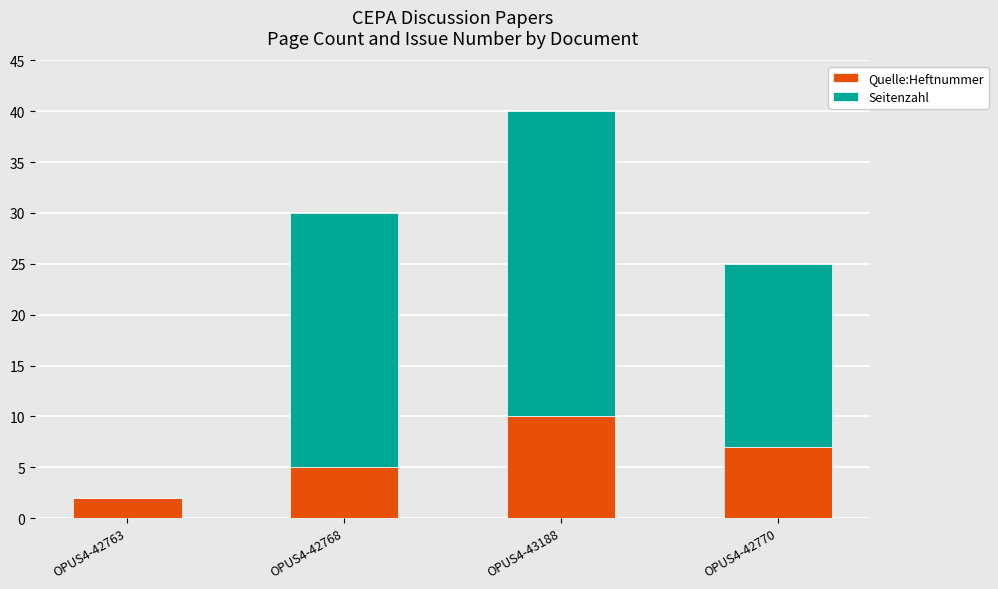

At which category is the sum across all series the highest?

OPUS4-43188